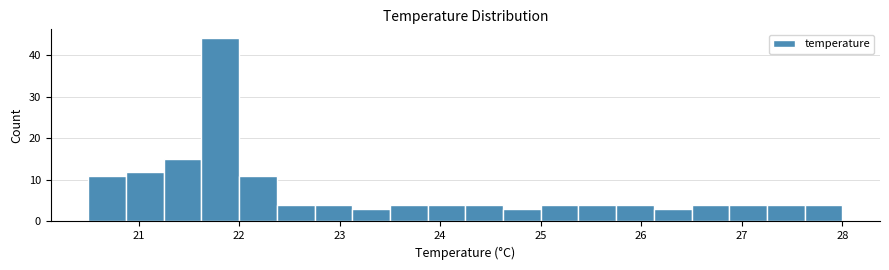

Around what value on the x-axis is the tallest bar? Give the approximate position of its centre, as read against the axis.

21.8